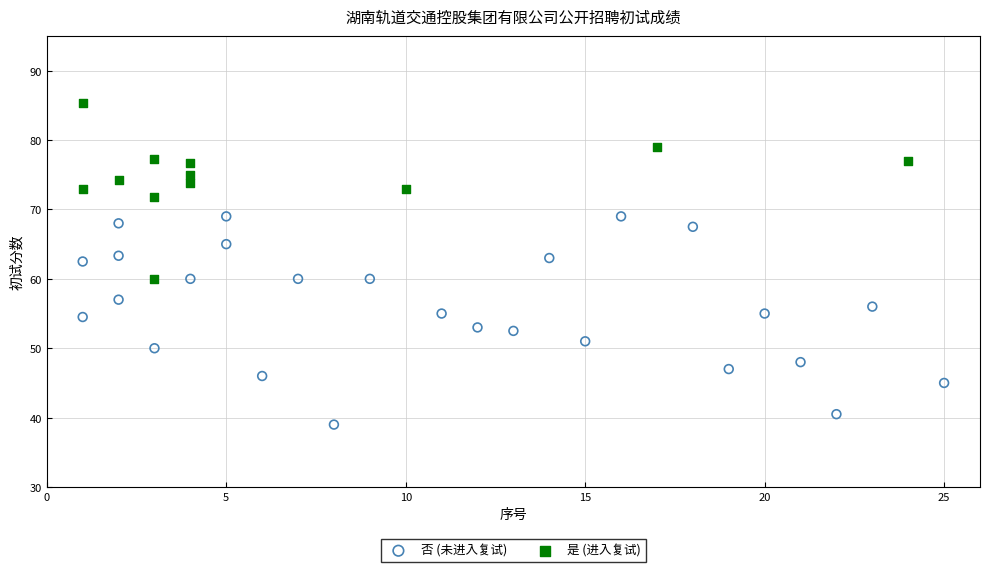

What are all the series names shown in the legend?

否 (未进入复试), 是 (进入复试)